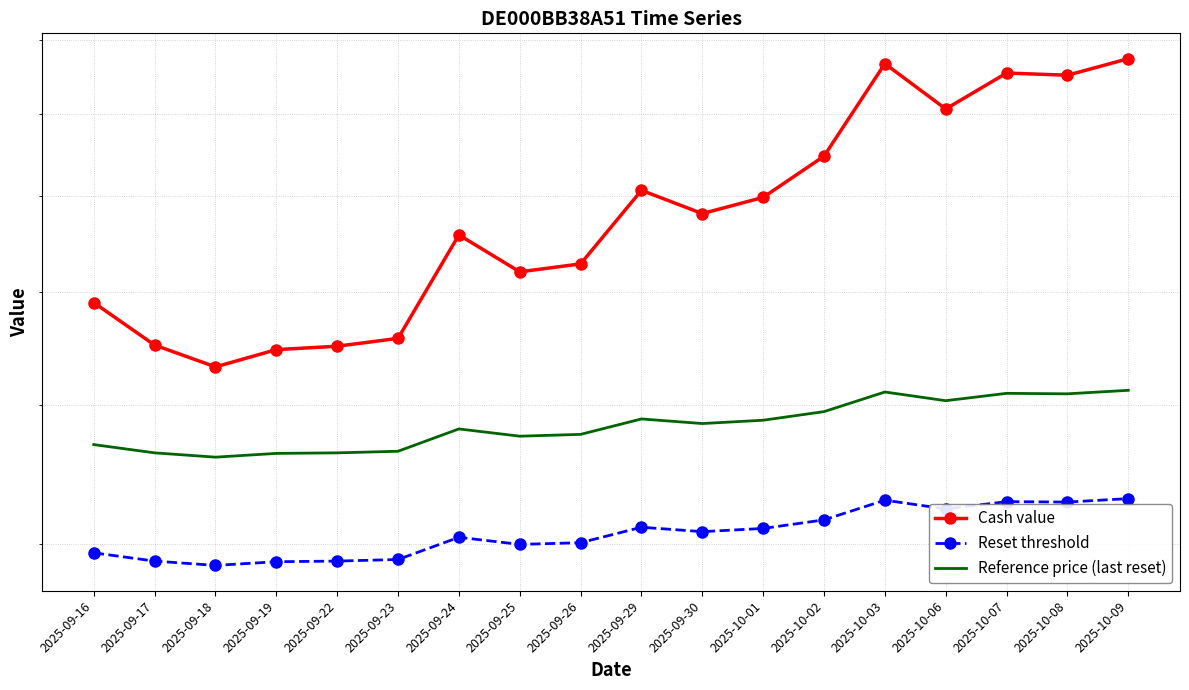

True or false: Reset threshold and Reference price (last reset) cross at least once.

False